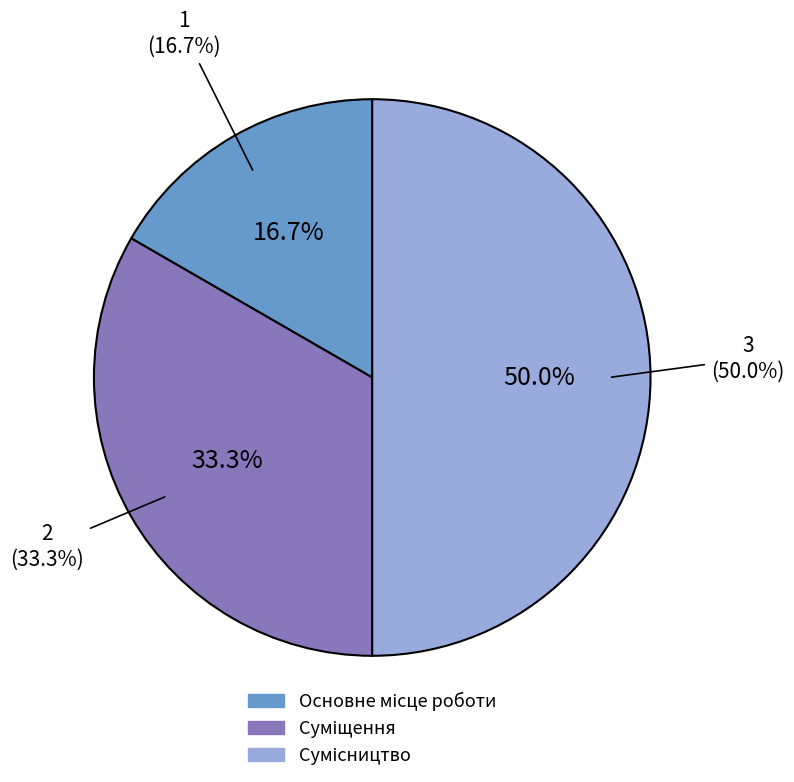

To the nearest percent, what percentage of the pie is Суміщення?

33%